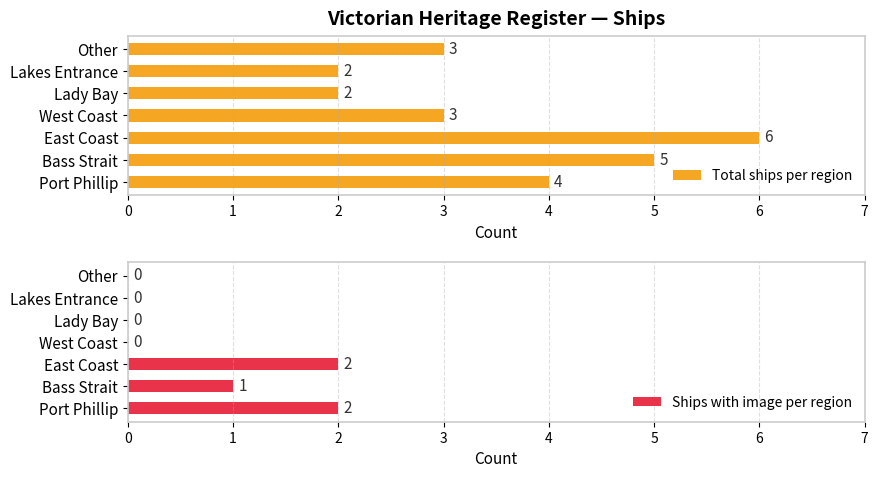

At which label does Total ships per region reach its peak?

East Coast